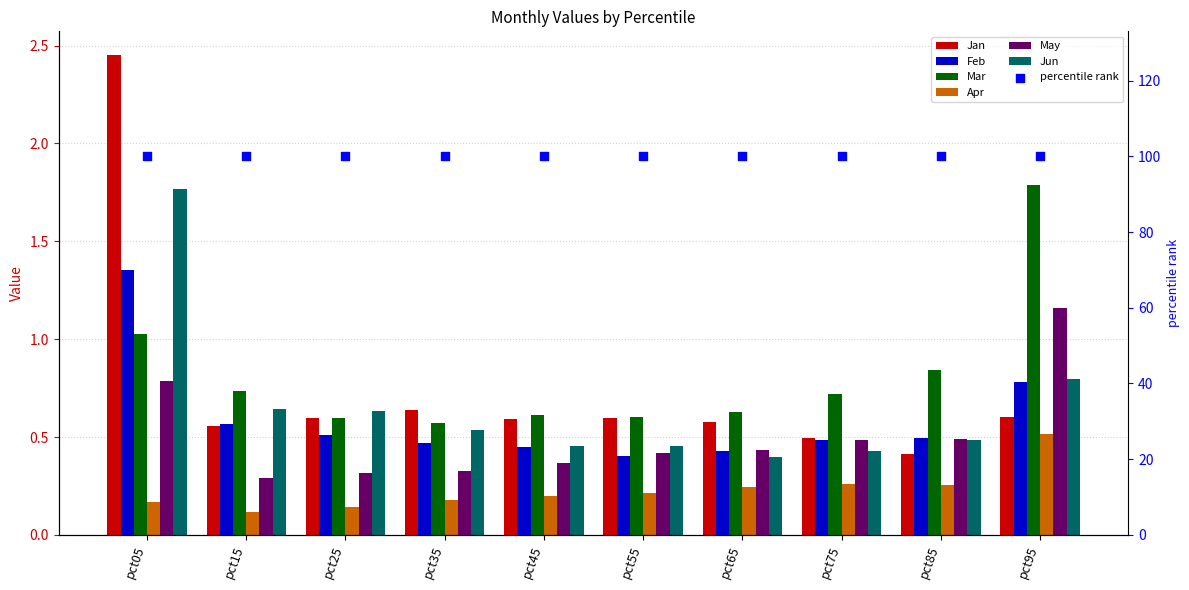

Which series reaches the minimum Y coordinate?

Apr